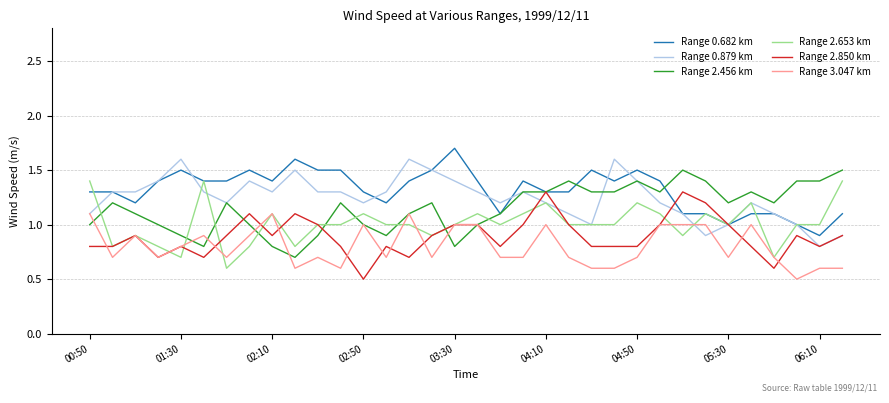

What is the minimum value for Range 2.456 km?

0.7